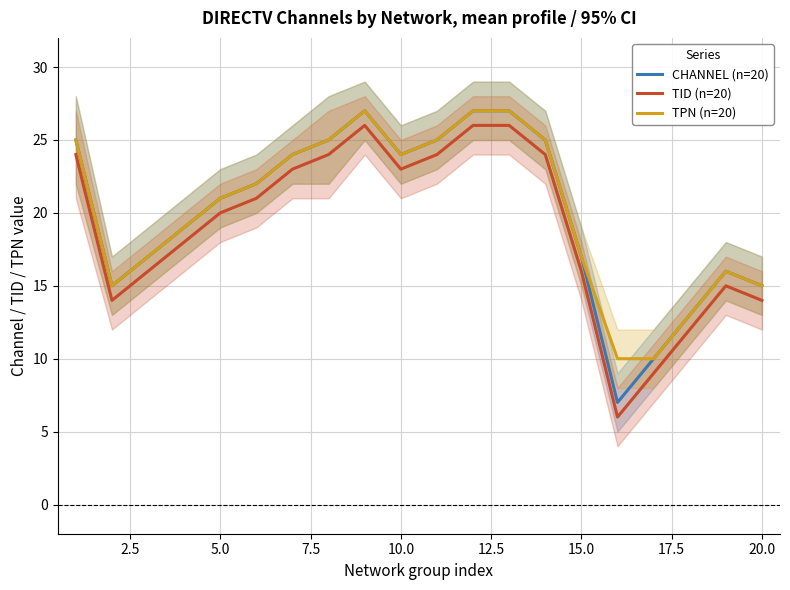

Reading left to right, what are all the values shown in this chart?

CHANNEL (n=20): 25	15	17	19	21	22	24	25	27	24	25	27	27	25	17	7	10	13	16	15
TID (n=20): 24	14	16	18	20	21	23	24	26	23	24	26	26	24	16	6	9	12	15	14
TPN (n=20): 25	15	17	19	21	22	24	25	27	24	25	27	27	25	17	10	10	13	16	15